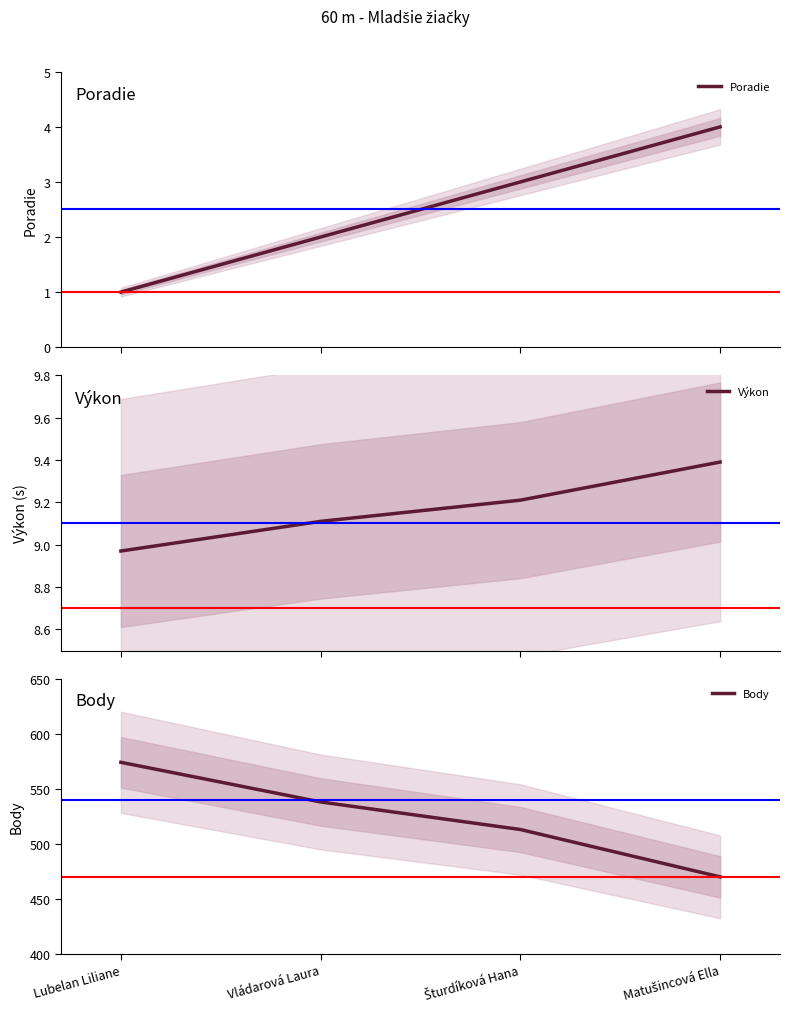

Which has a higher value, Šturdíková Hana or Vládarová Laura?

Šturdíková Hana